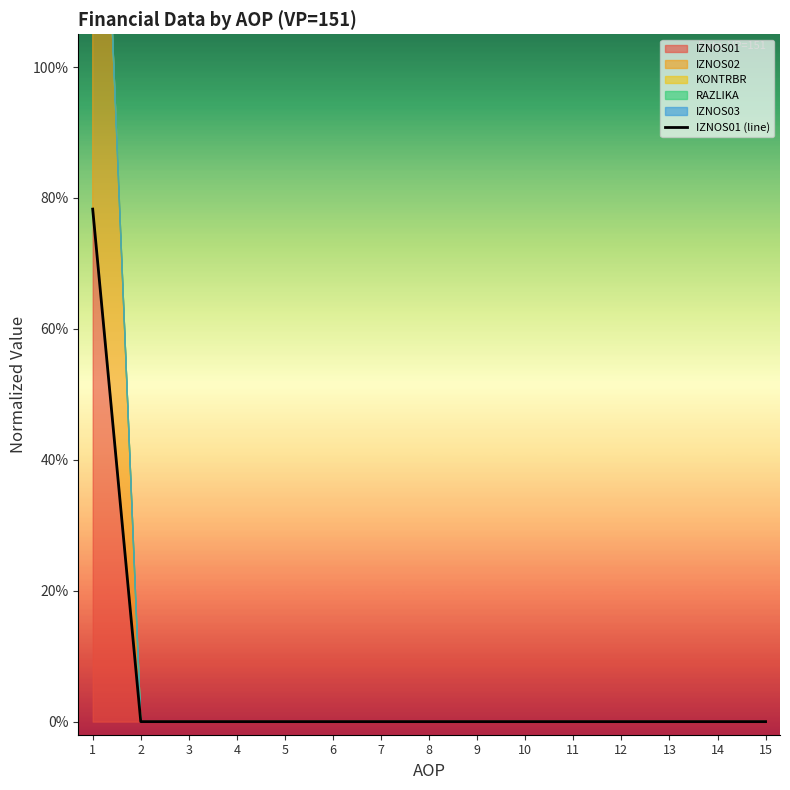

Does the chart have visible grid lines?

No